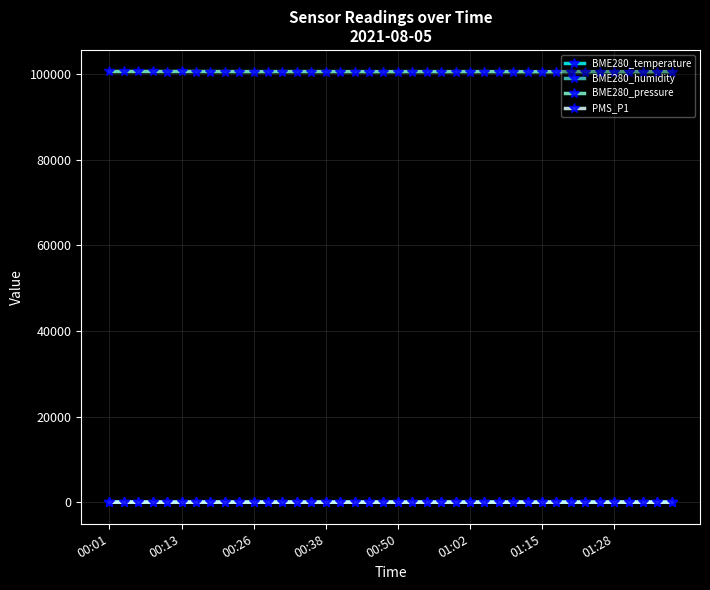

What is the minimum value shown in the chart?

5.0